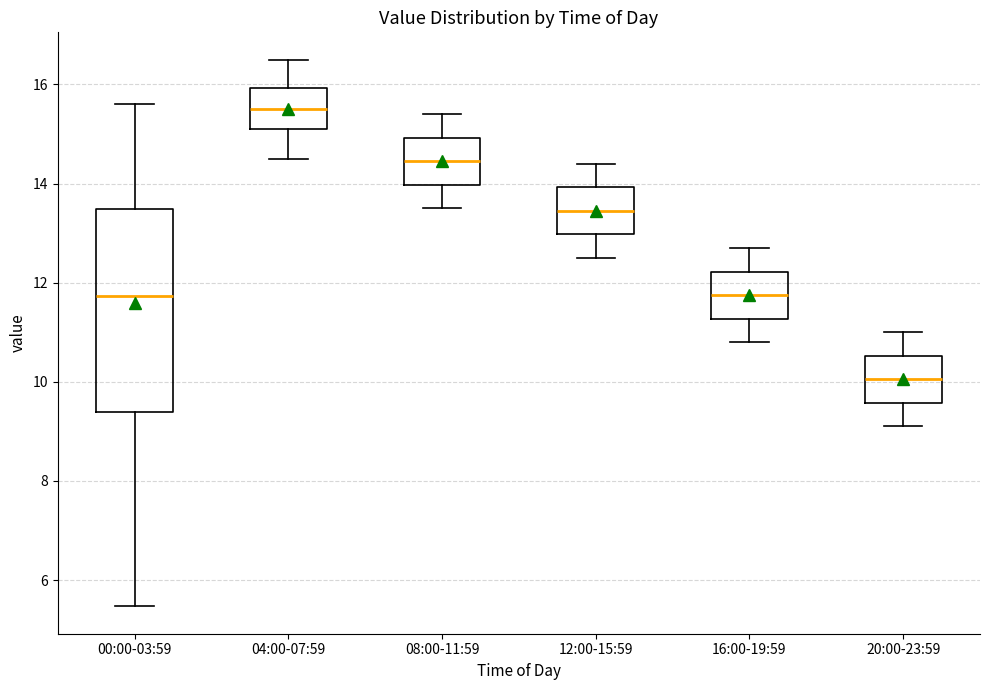

Reading left to right, read every box against the y-axis: the position of its median line, the range the box covers, and the ends of its whiskers. The values are not printed on the chart, so give them approximately, as read against the axis.

00:00-03:59: median 11.8, box 9.4 to 13.4, whiskers 5.4 to 15.6
04:00-07:59: median 15.6, box 15.2 to 16.0, whiskers 14.6 to 16.6
08:00-11:59: median 14.4, box 14.0 to 15.0, whiskers 13.6 to 15.4
12:00-15:59: median 13.4, box 13.0 to 14.0, whiskers 12.6 to 14.4
16:00-19:59: median 11.8, box 11.2 to 12.2, whiskers 10.8 to 12.8
20:00-23:59: median 10.0, box 9.6 to 10.6, whiskers 9.2 to 11.0